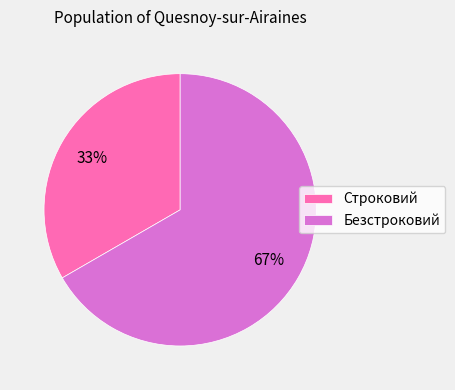

How many segments does this pie chart have?

2